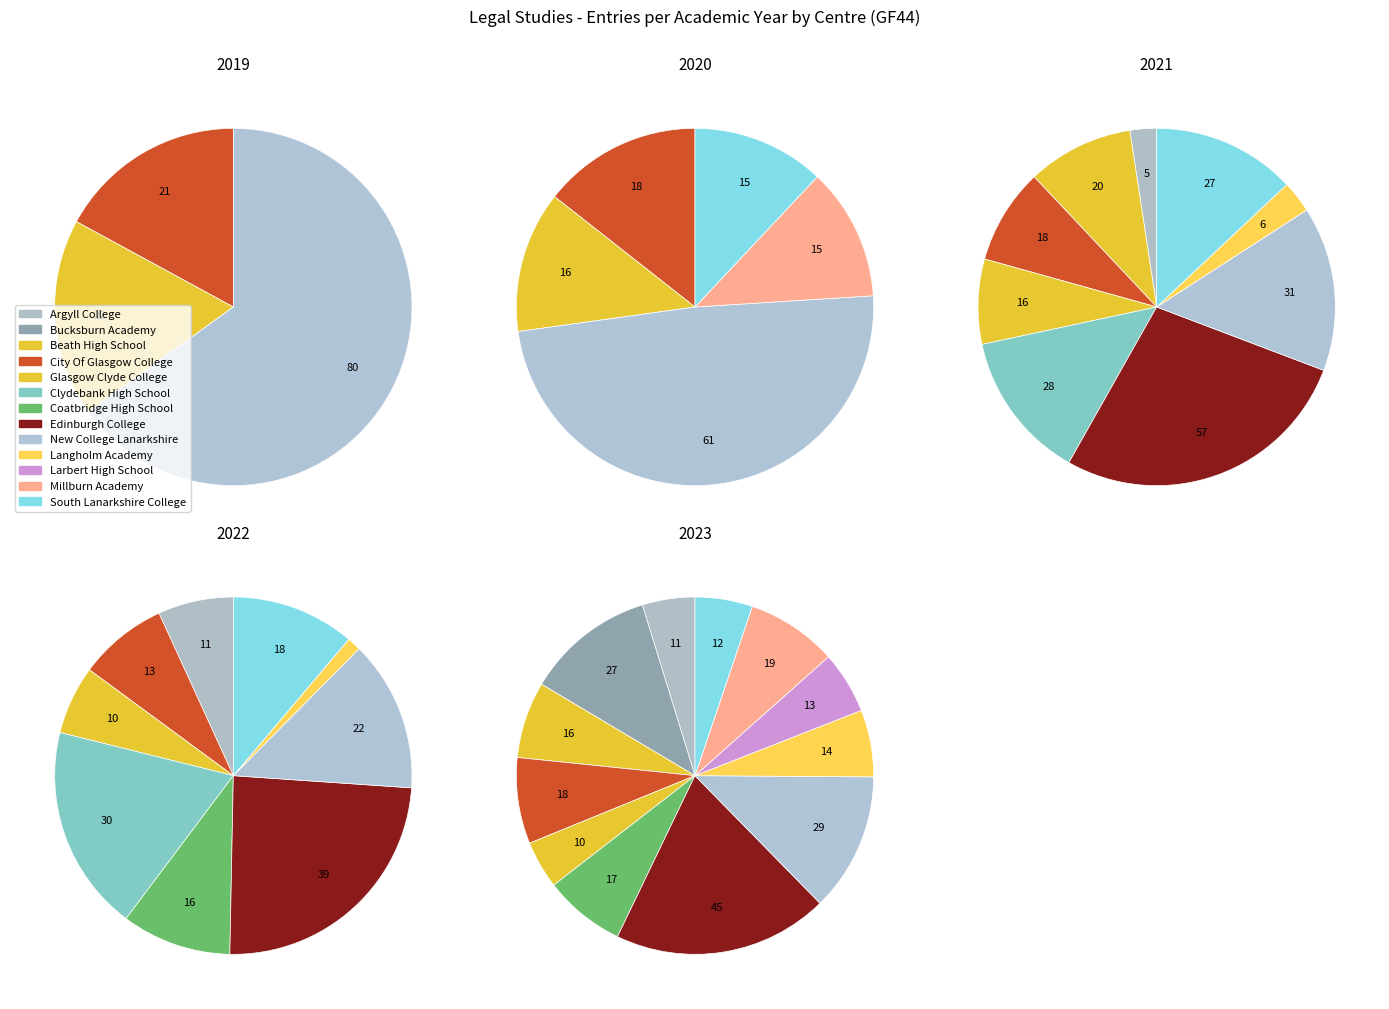

Count the number of slices in the pie.

13